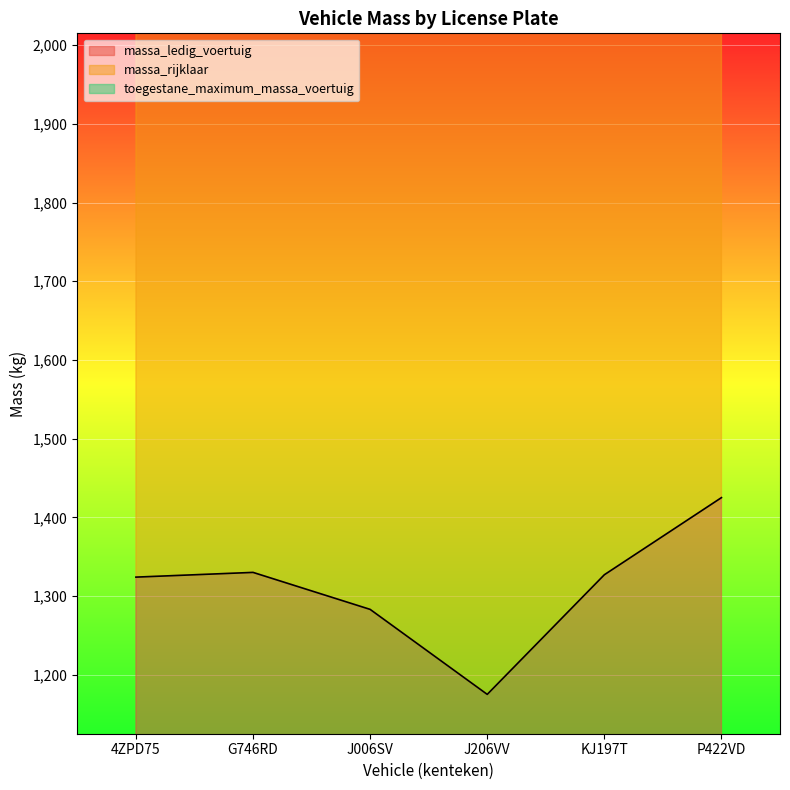

How many values in the massa_ledig_voertuig series exceed 1327?

2